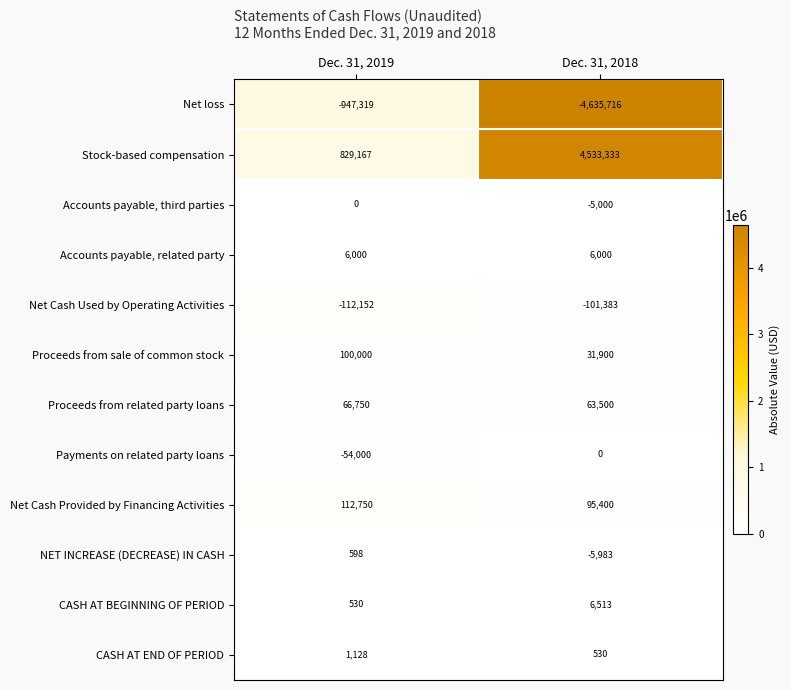

What is the total value across all series at Dec. 31, 2019?

3452